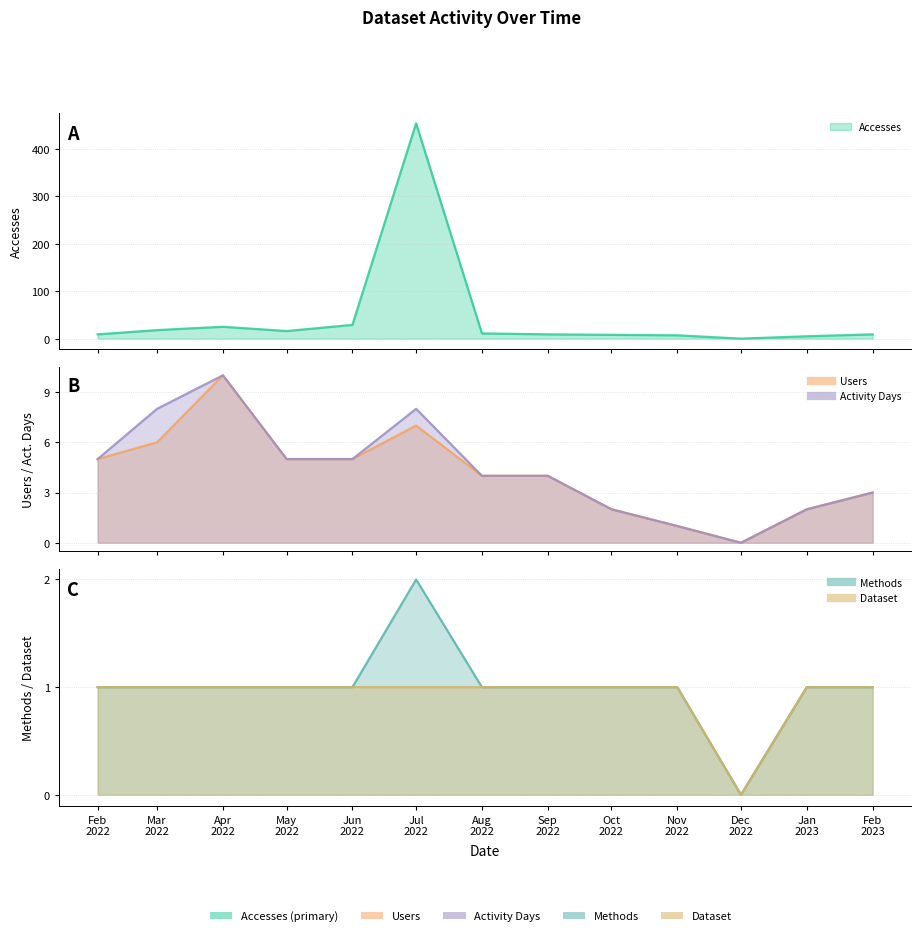

What is the average value of the Accesses series?

46